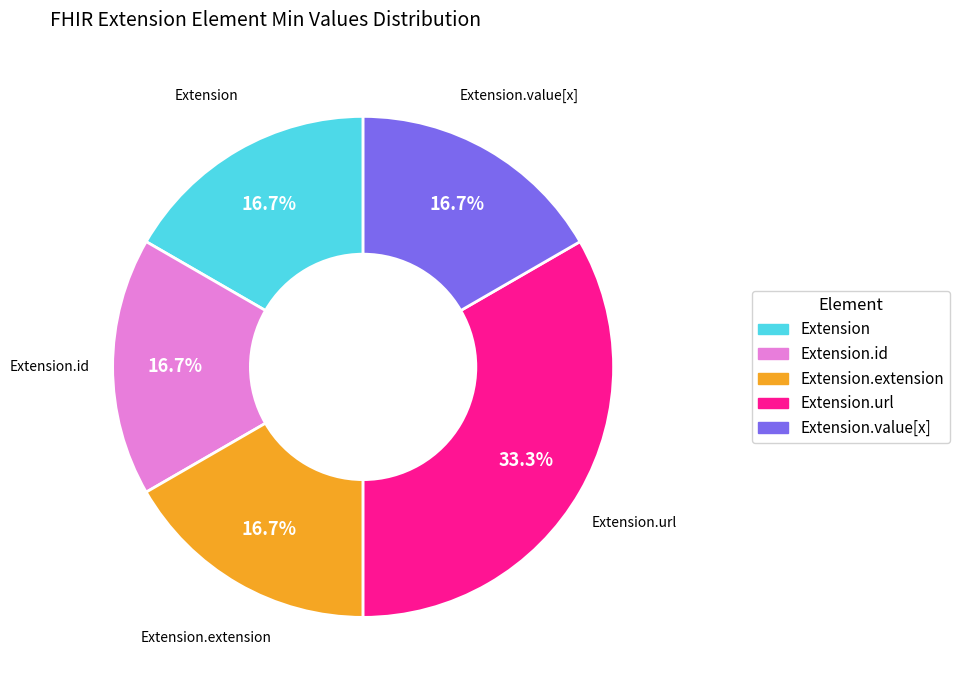

Is there a majority slice in this chart?

No